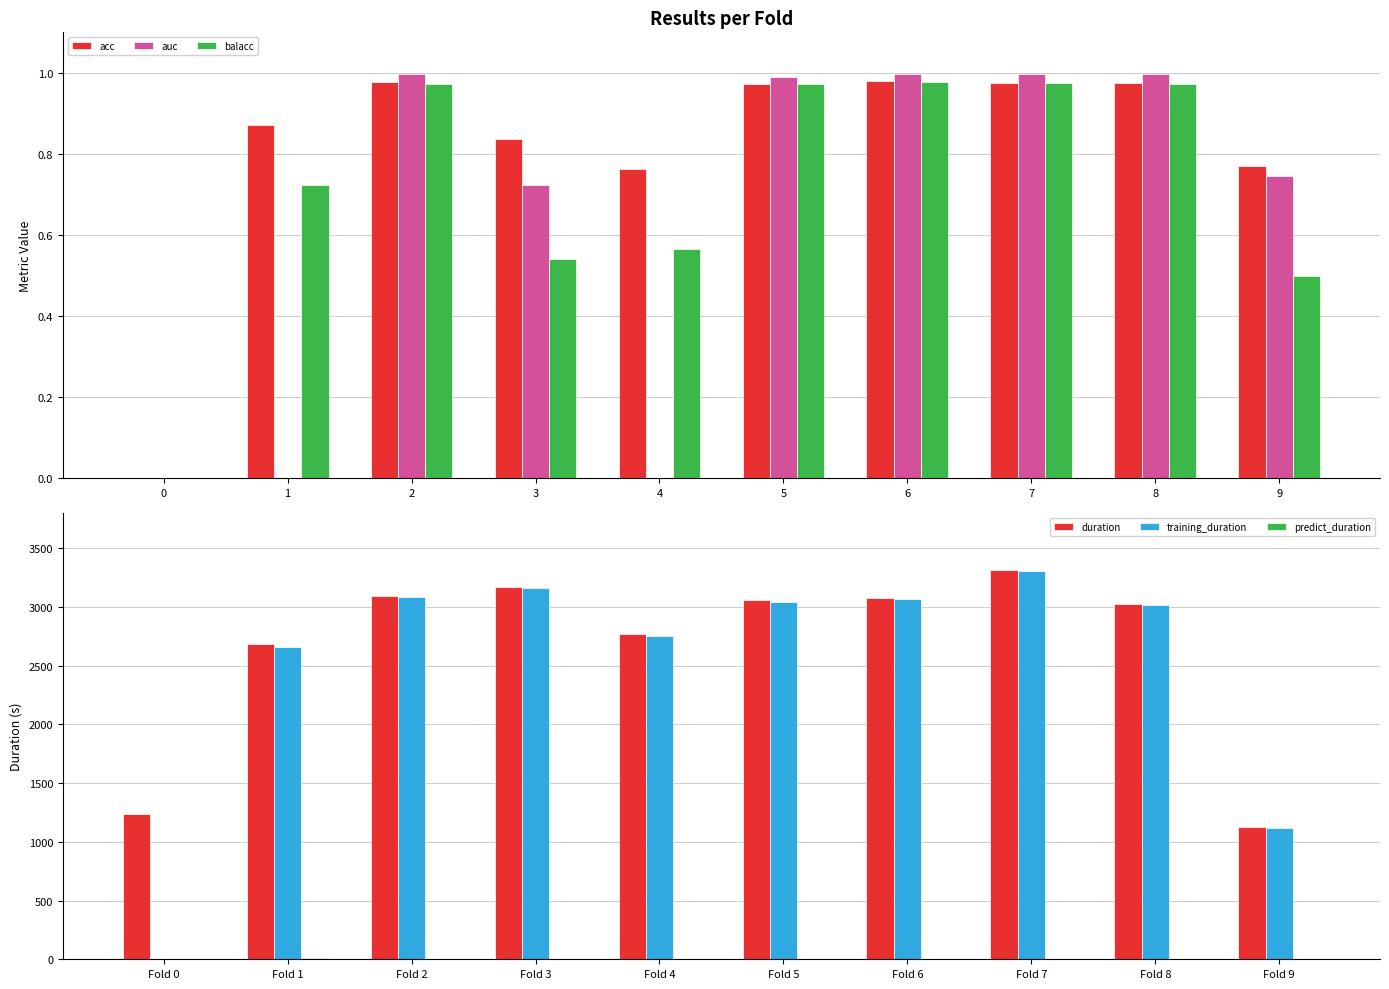

Which has a higher value, 5 or 0?

5